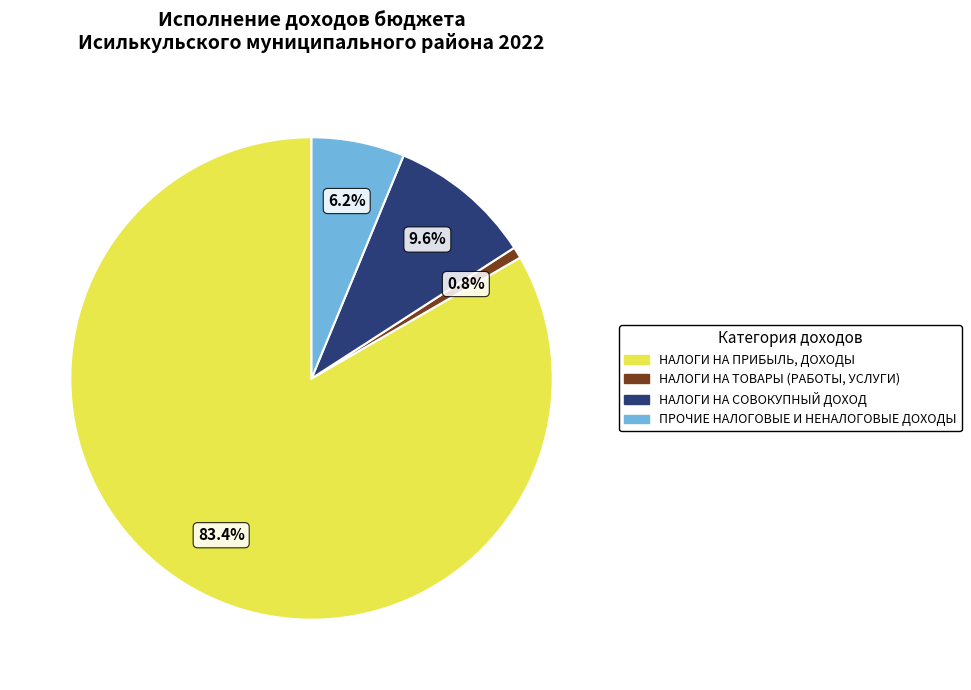

Is there a majority slice in this chart?

Yes